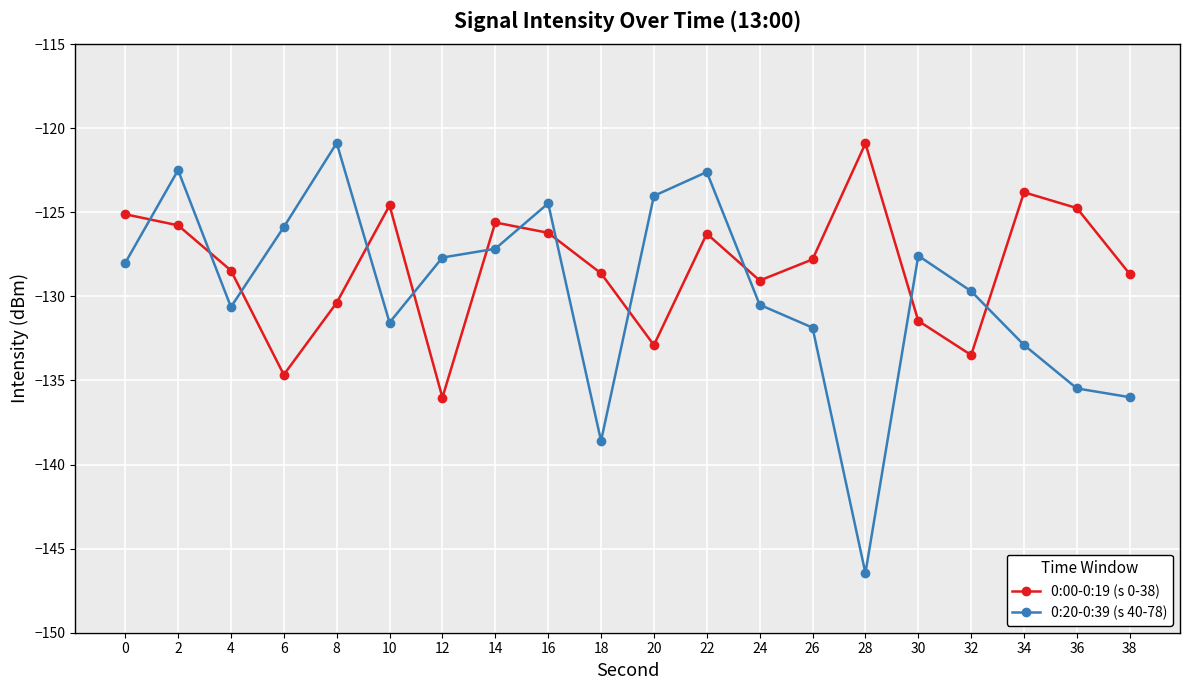

Where is the first local maximum for 0:20-0:39 (s 40-78)?

2